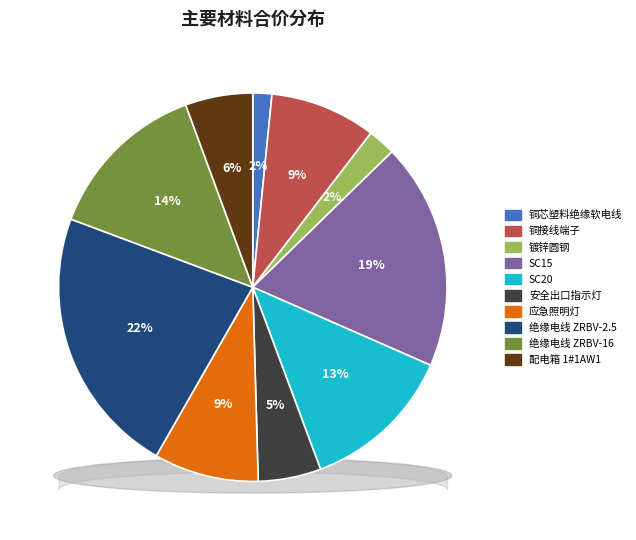

What is the largest slice in the pie chart?

绝缘电线 ZRBV-2.5